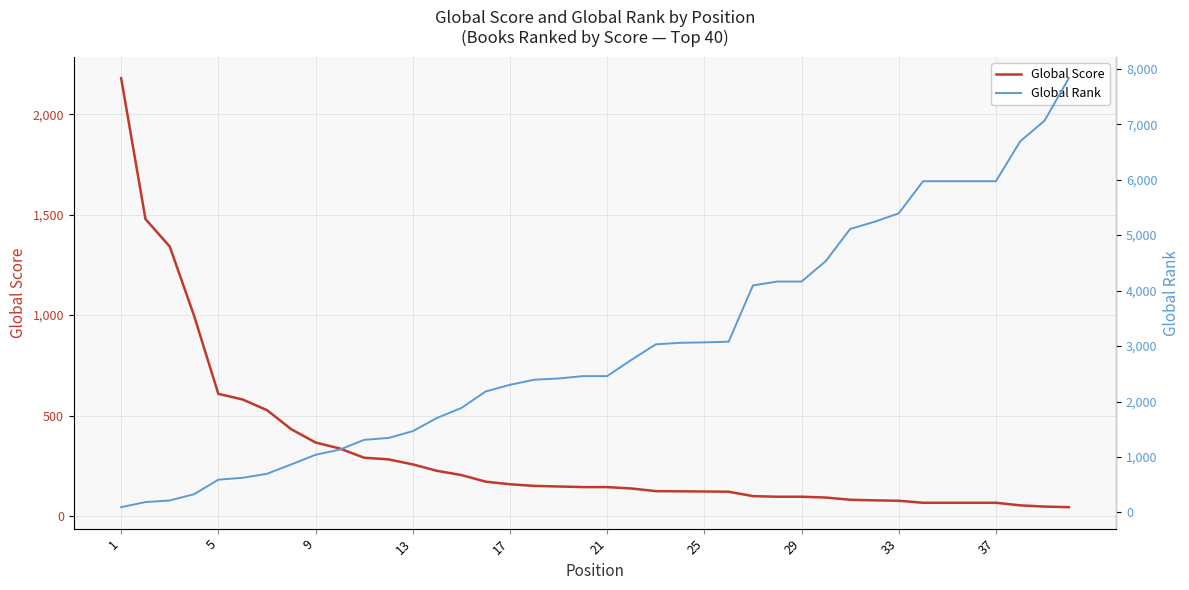

Reading right to left, transcribe all the data shown in this chart.

Global Score: 44	47	53	66	66	66	66	76	78	81	92	96	96	99	121	122	123	124	137	144	144	147	150	158	171	204	225	257	282	290	336	366	432	527	580	608	997	1341	1478	2179
Global Rank: 7829	7063	6692	5972	5972	5972	5972	5393	5240	5111	4533	4163	4163	4093	3079	3066	3058	3031	2751	2458	2458	2415	2393	2301	2181	1883	1704	1465	1343	1309	1133	1040	866	697	625	591	329	216	187	95